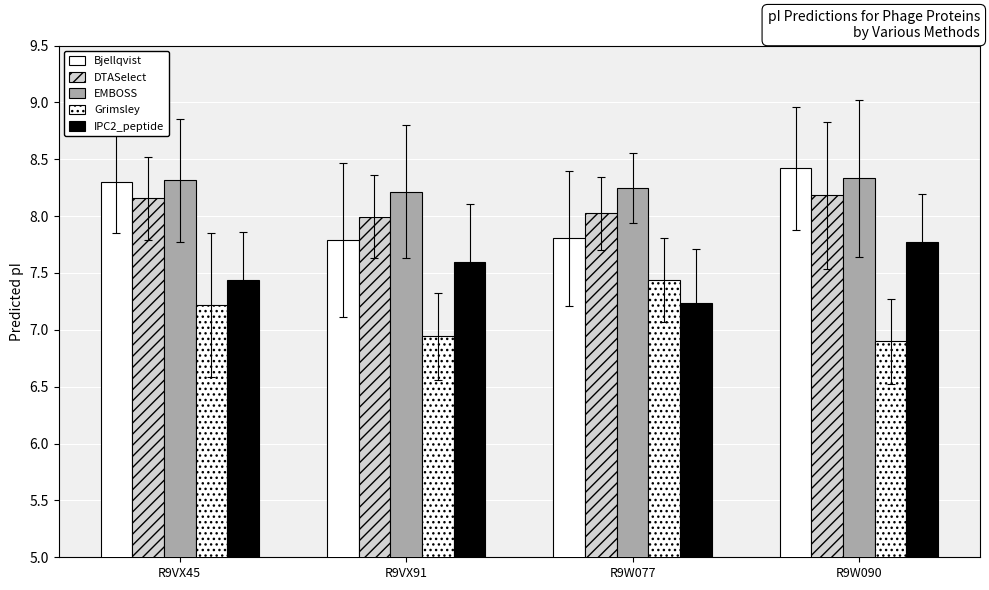

How many series are shown in this chart?

5